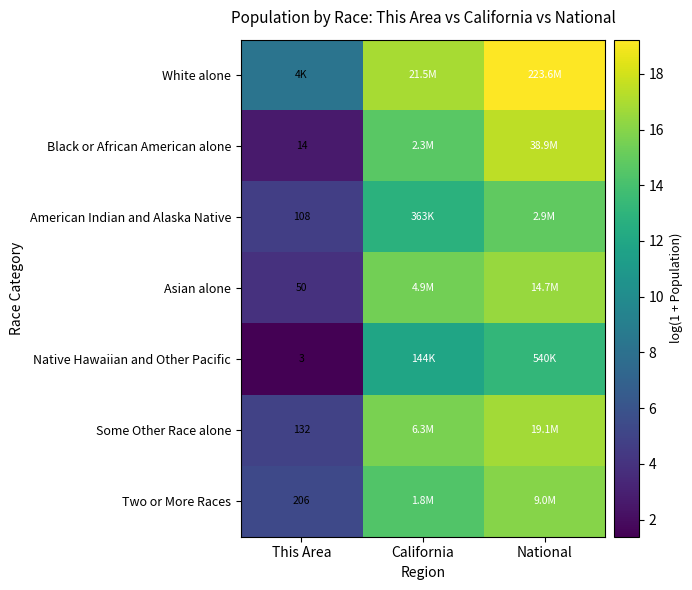

Is it true that Some Other Race alone equals 16.8 at National?

True